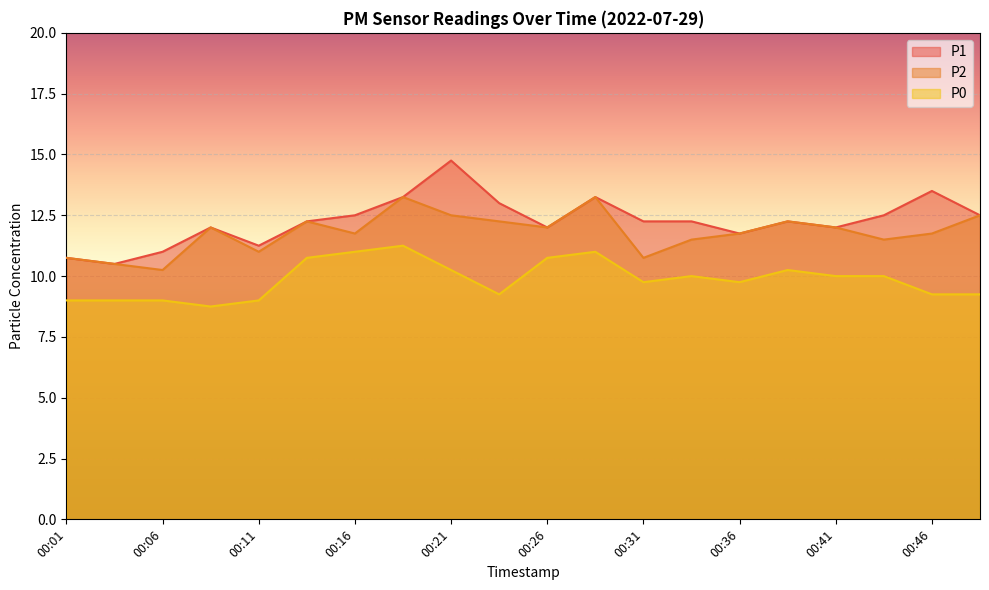

What is the difference between the highest and lowest values at 00:23?

3.8